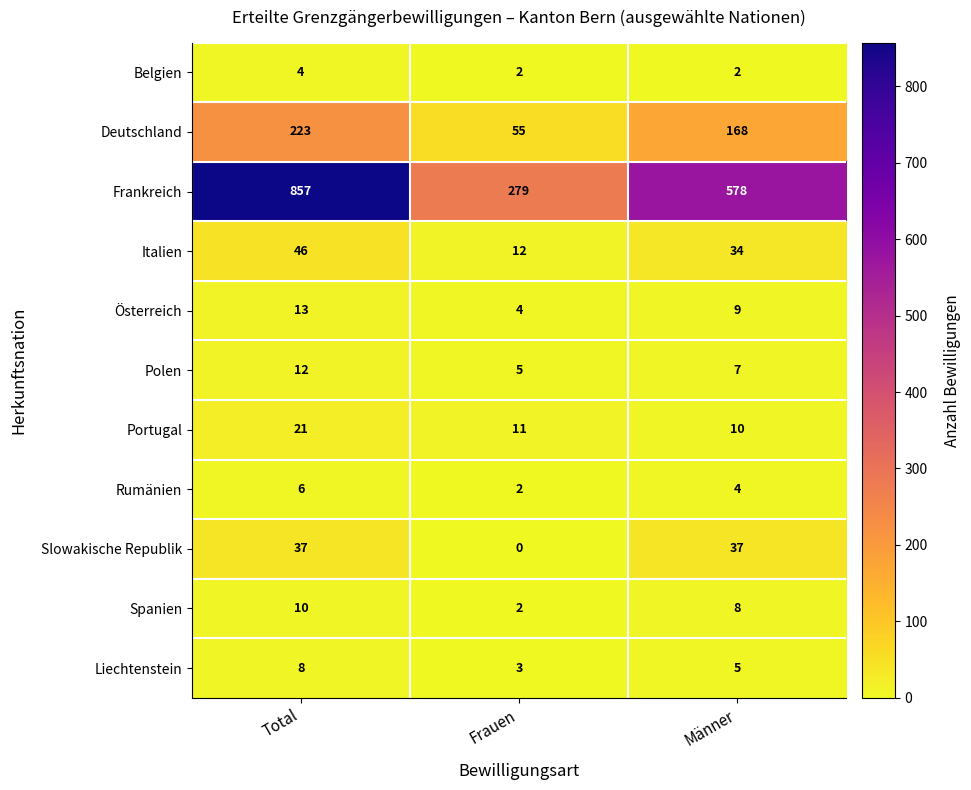

The Spanien series shows 16 at Total. True or false?

False